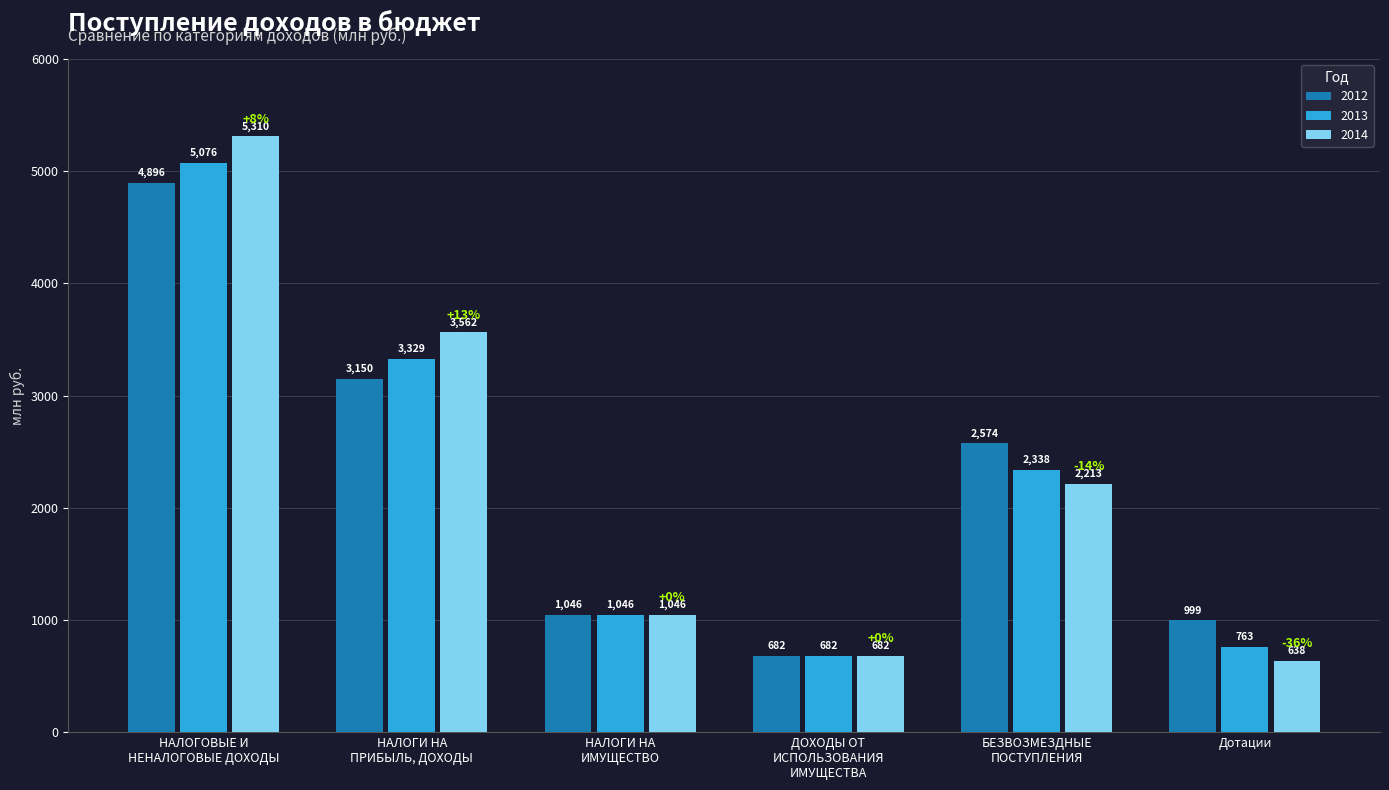

The 2014 series shows 2212.8 at БЕЗВОЗМЕЗДНЫЕ
ПОСТУПЛЕНИЯ. True or false?

True